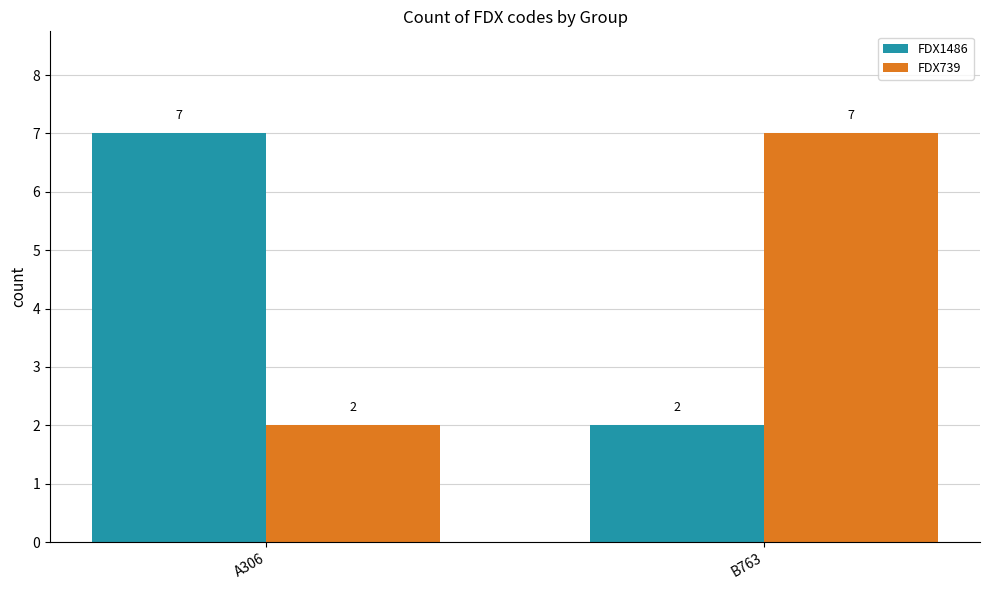

What is the label of the 1st bar from the left?

A306